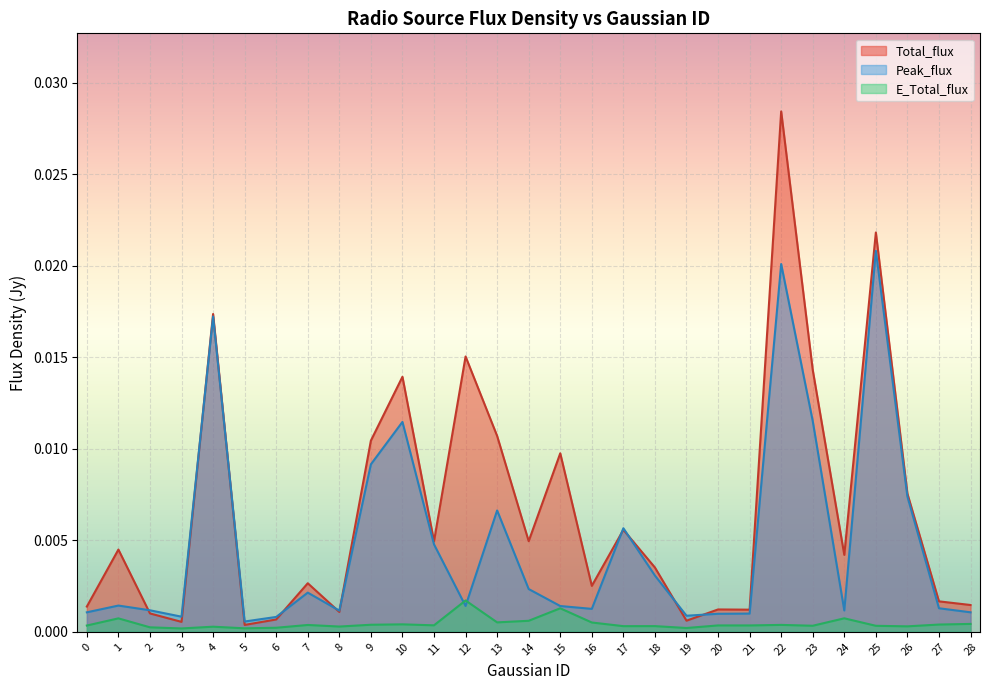

At which category does E_Total_flux reach its first local valley?

3